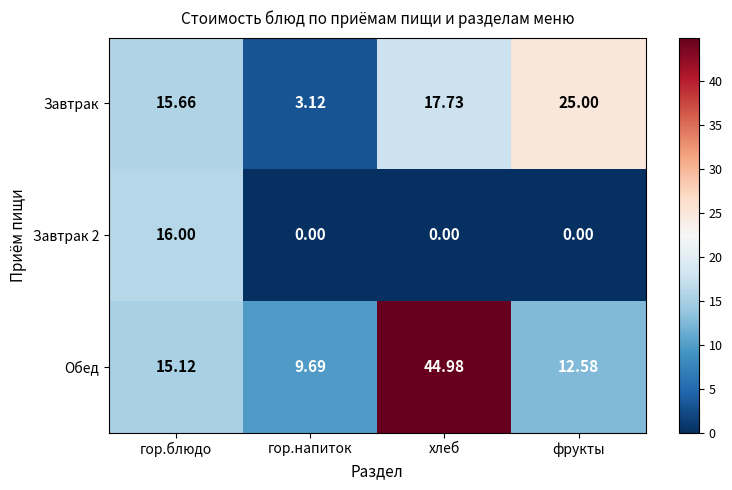

At which label does Завтрак reach its peak?

фрукты